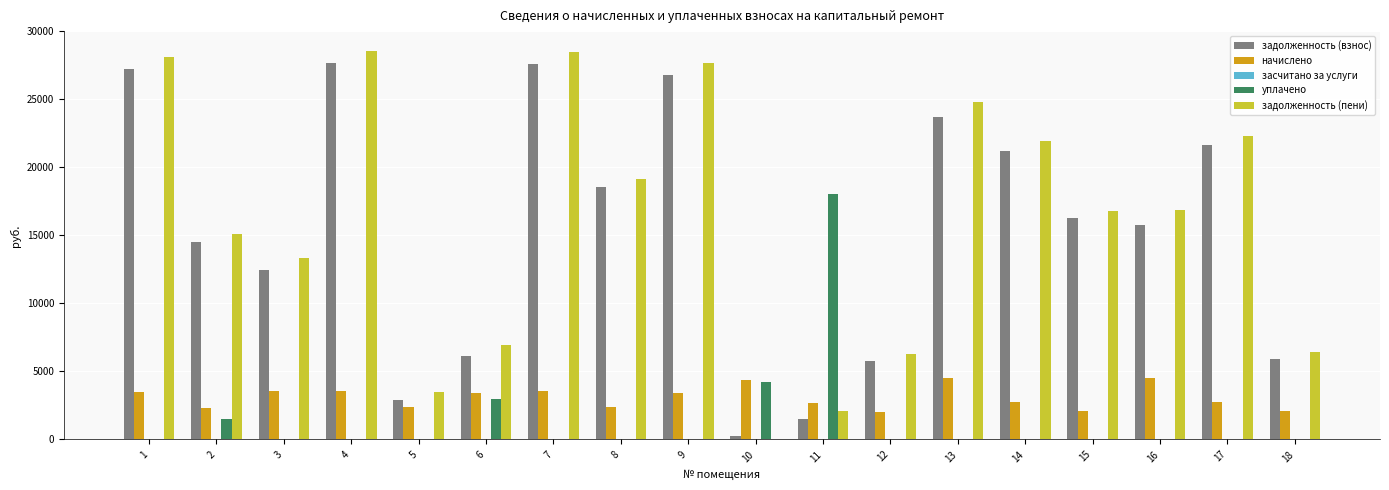

Are the bars horizontal?

No